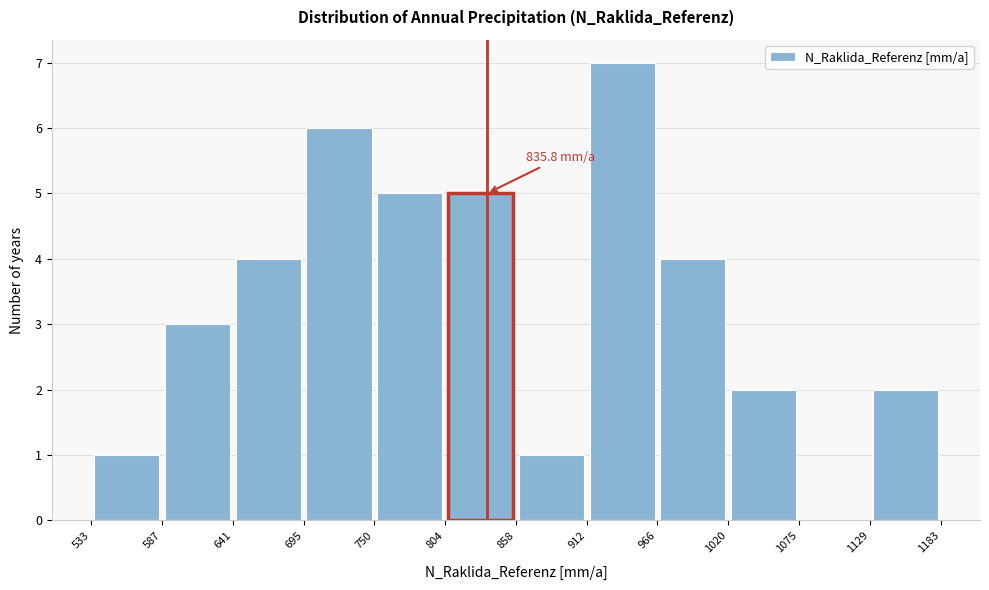

Which range on the x-axis has the tallest bar?

912 to 966